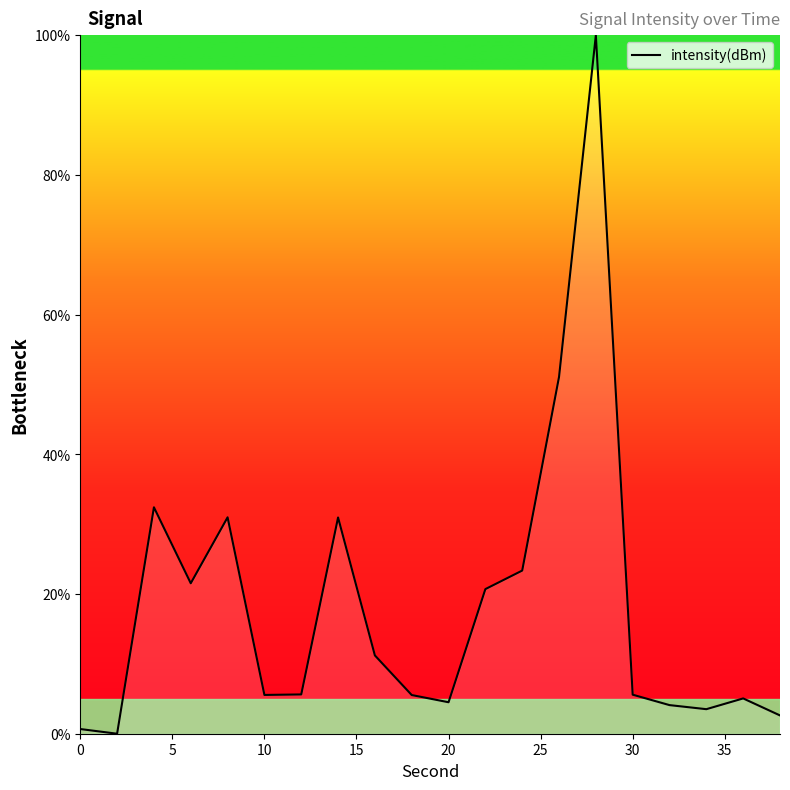

What is the difference between the maximum and minimum values?

100.0